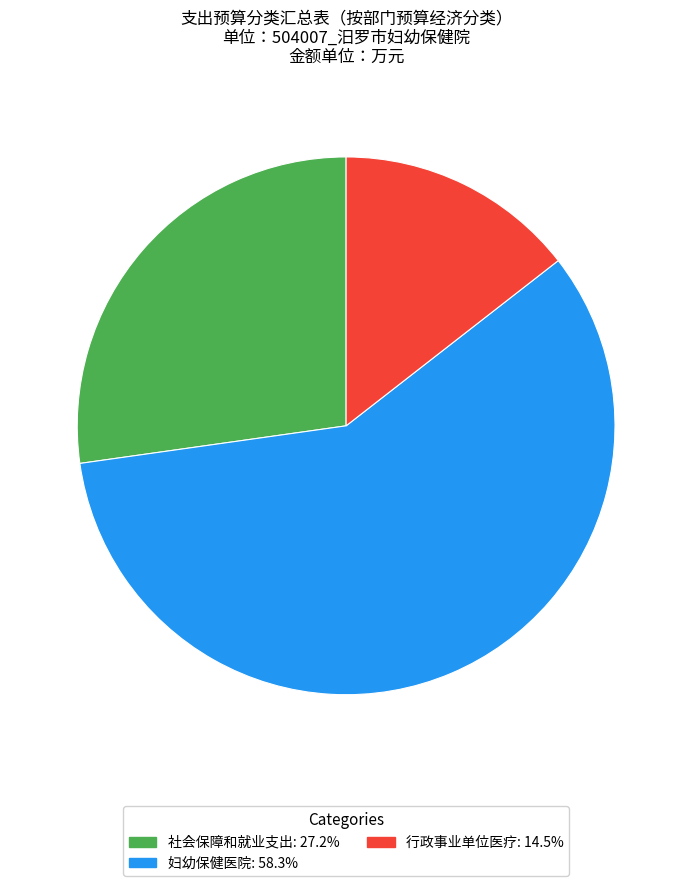

Is the sum of 社会保障和就业支出 and 行政事业单位医疗 greater than half?

No